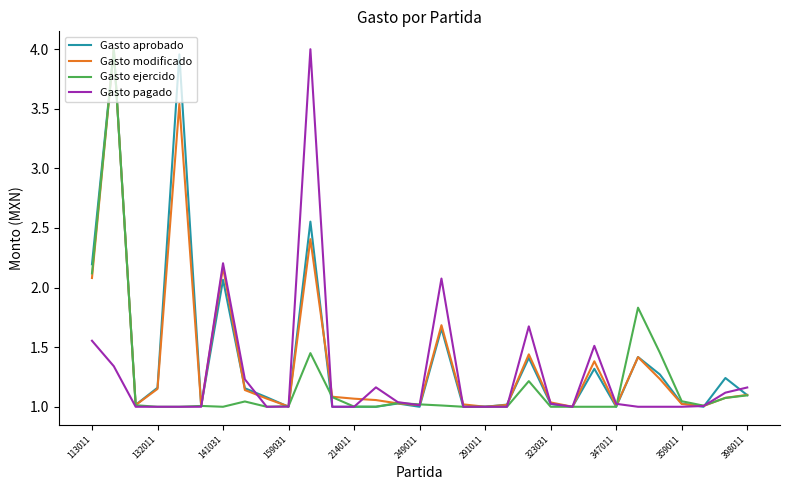

What is the difference between the maximum and minimum values in the Gasto ejercido series?

3.0